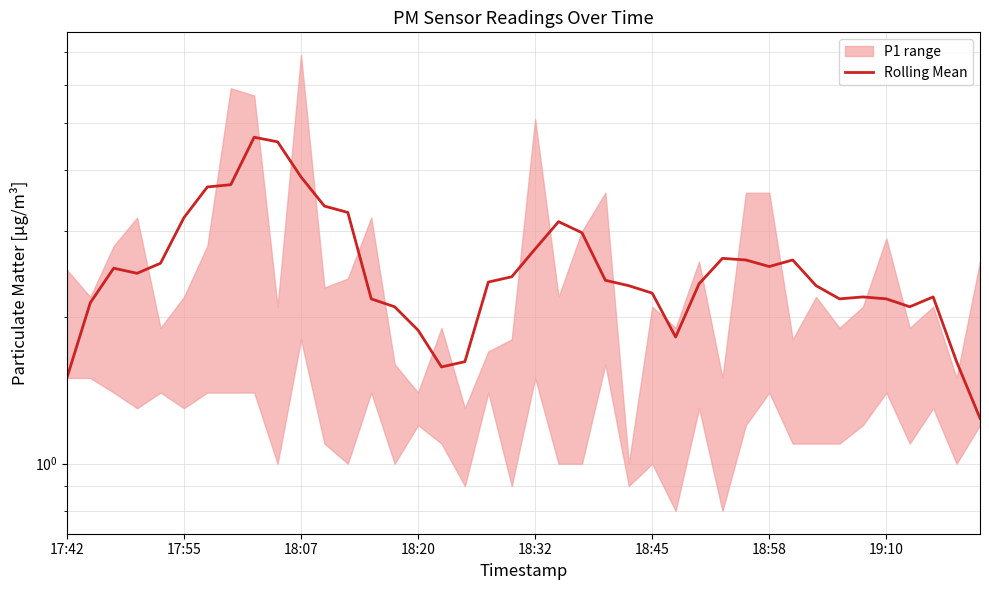

How many lines are shown in the chart?

1